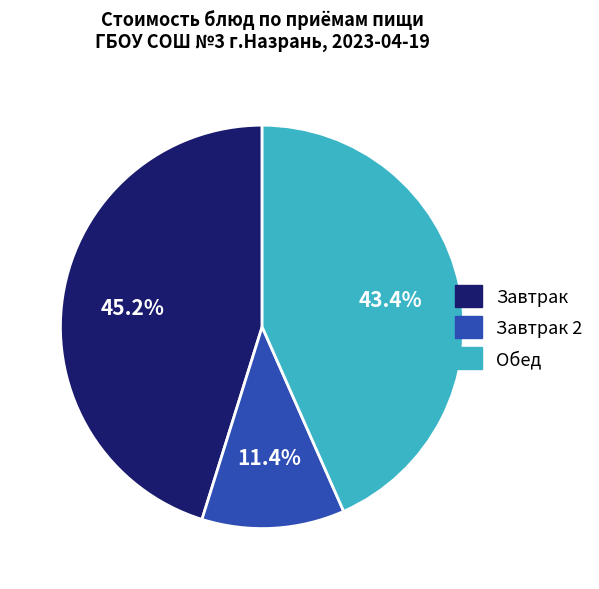

Is there a majority slice in this chart?

No